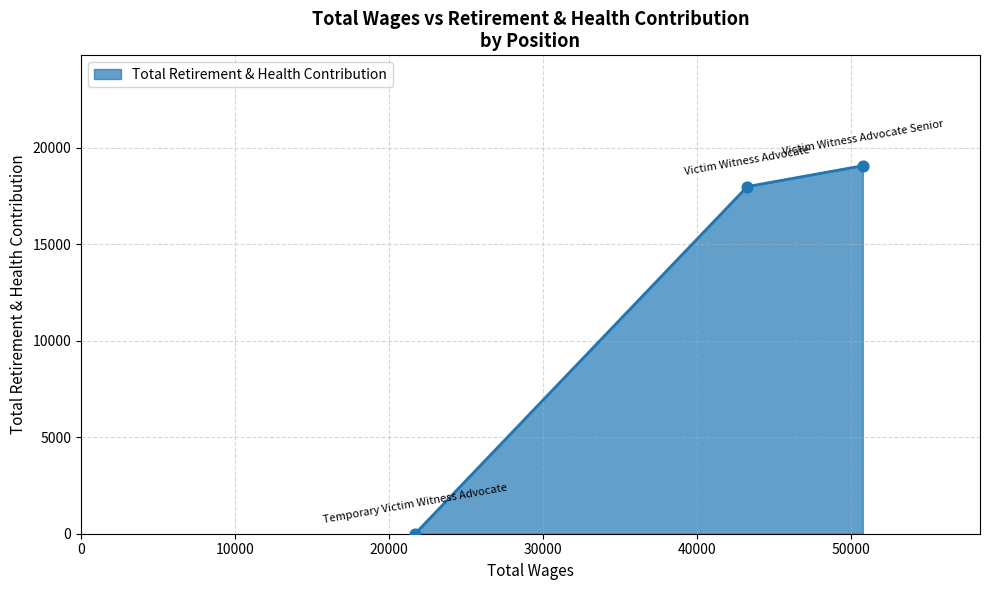

What is the difference between the maximum and minimum values?

19057